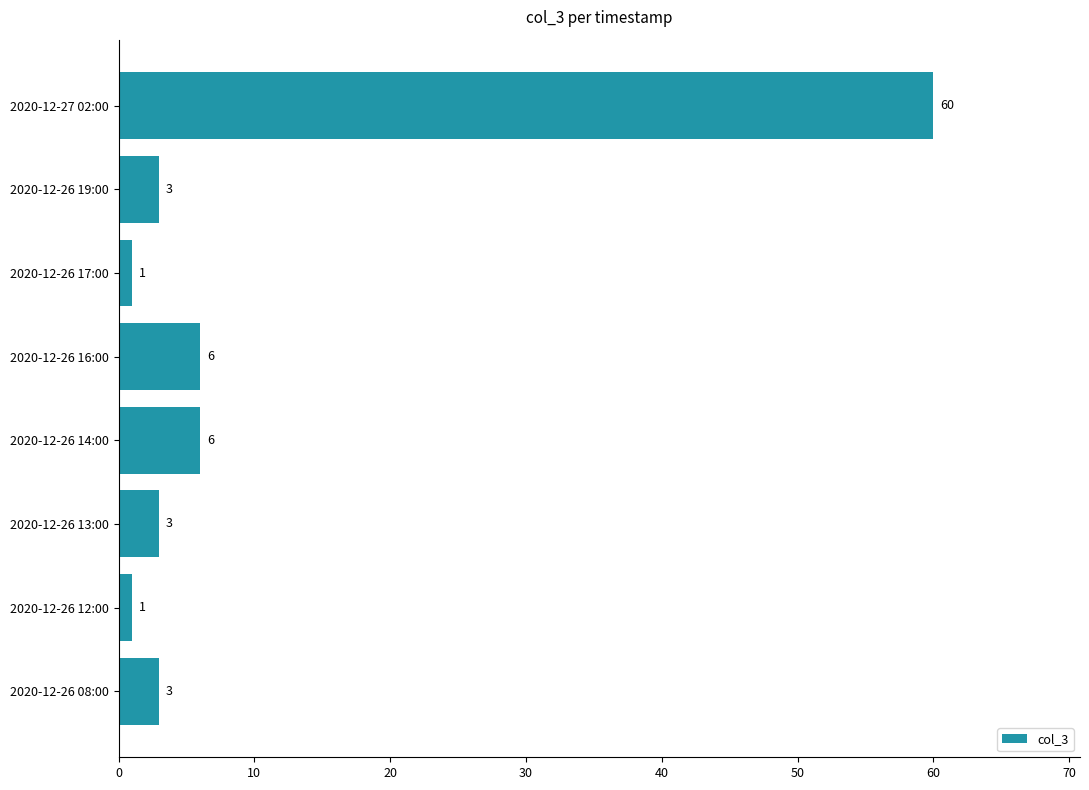

What is the difference between the maximum and second lowest values?

59